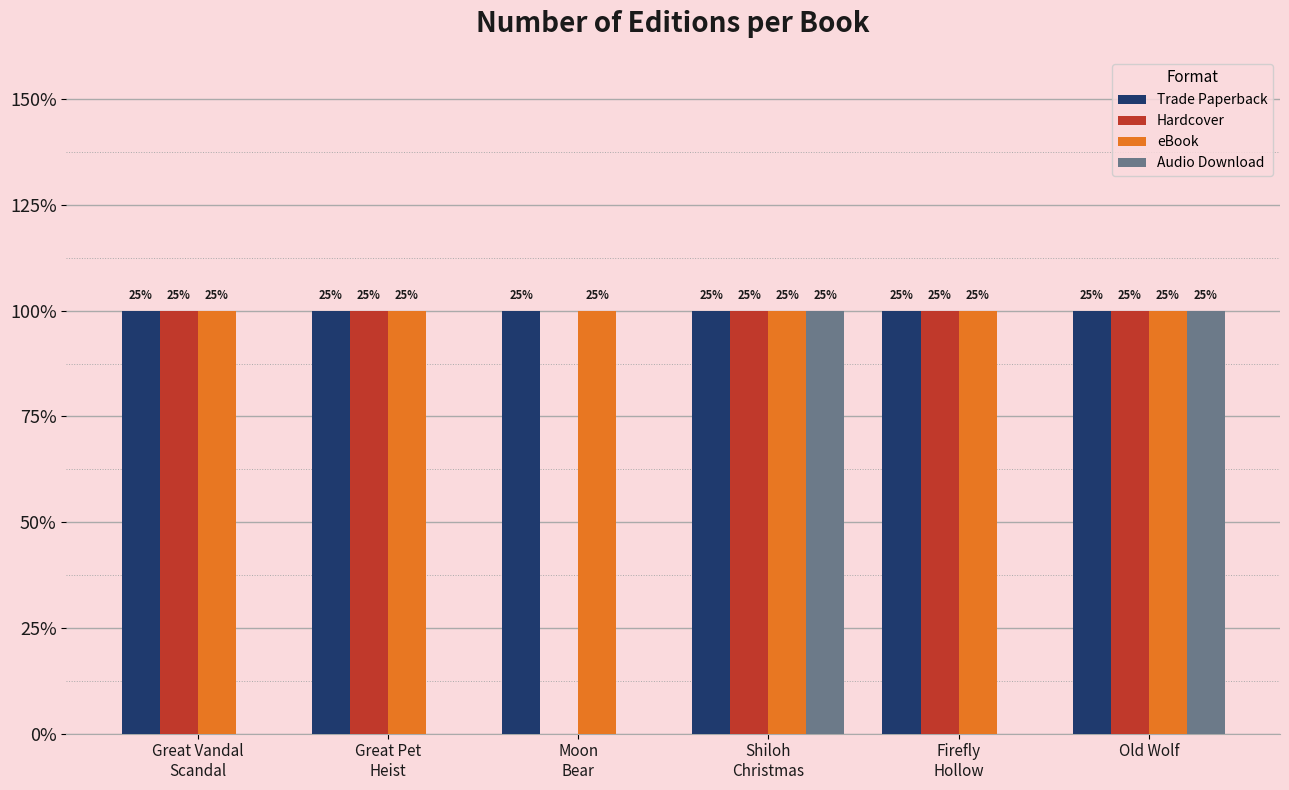

Reading left to right, extract all data points from this chart.

Trade Paperback: Great Vandal
Scandal=1	Great Pet
Heist=1	Moon
Bear=1	Shiloh
Christmas=1	Firefly
Hollow=1	Old Wolf=1
Hardcover: Great Vandal
Scandal=1	Great Pet
Heist=1	Moon
Bear=0	Shiloh
Christmas=1	Firefly
Hollow=1	Old Wolf=1
eBook: Great Vandal
Scandal=1	Great Pet
Heist=1	Moon
Bear=1	Shiloh
Christmas=1	Firefly
Hollow=1	Old Wolf=1
Audio Download: Great Vandal
Scandal=0	Great Pet
Heist=0	Moon
Bear=0	Shiloh
Christmas=1	Firefly
Hollow=0	Old Wolf=1